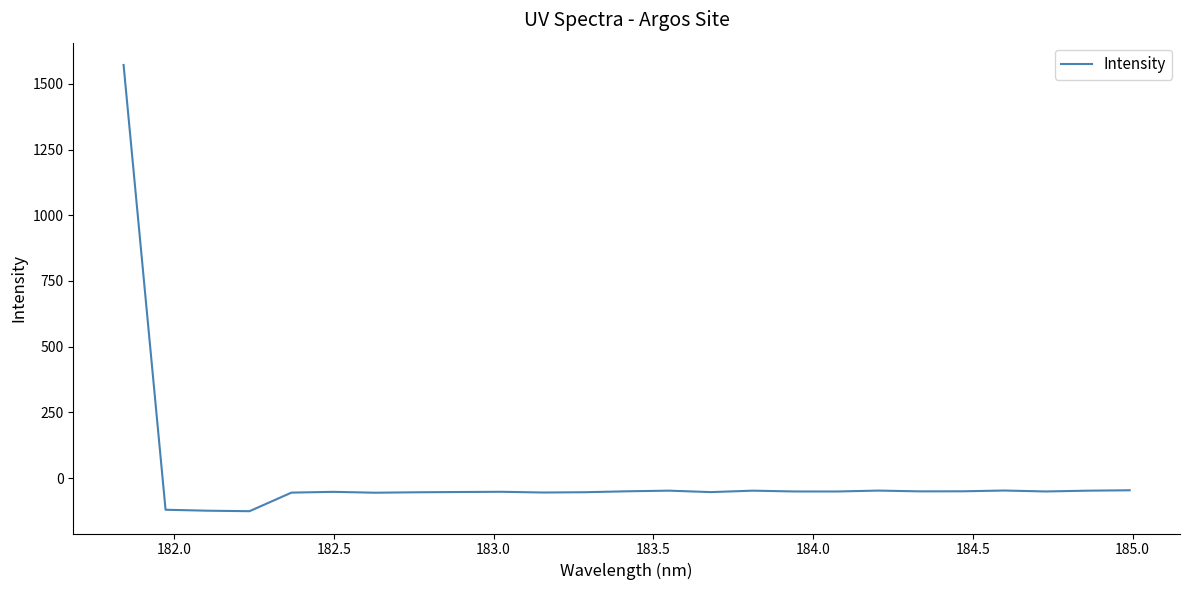

How many negative values are there?

24